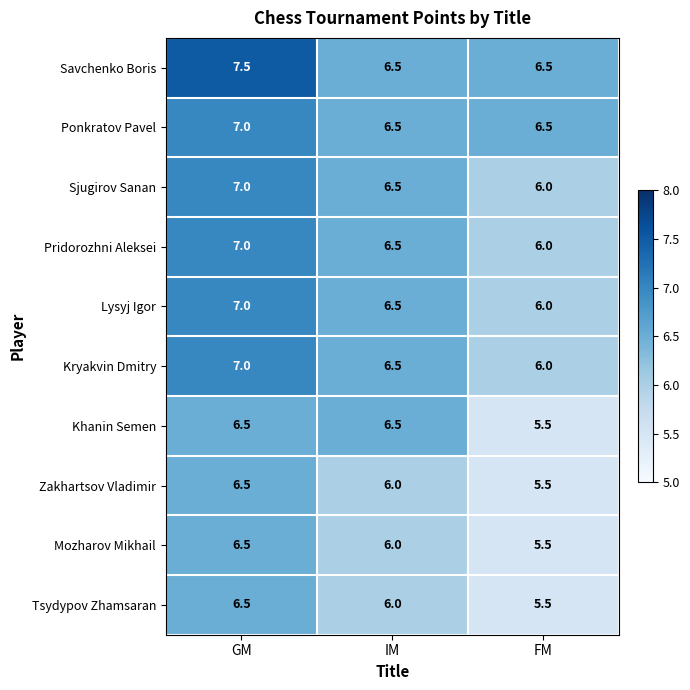

Reading left to right, what are all the values shown in this chart?

Savchenko Boris: GM=7.5	IM=6.5	FM=6.5
Ponkratov Pavel: GM=7.0	IM=6.5	FM=6.5
Sjugirov Sanan: GM=7.0	IM=6.5	FM=6.0
Pridorozhni Aleksei: GM=7.0	IM=6.5	FM=6.0
Lysyj Igor: GM=7.0	IM=6.5	FM=6.0
Kryakvin Dmitry: GM=7.0	IM=6.5	FM=6.0
Khanin Semen: GM=6.5	IM=6.5	FM=5.5
Zakhartsov Vladimir: GM=6.5	IM=6.0	FM=5.5
Mozharov Mikhail: GM=6.5	IM=6.0	FM=5.5
Tsydypov Zhamsaran: GM=6.5	IM=6.0	FM=5.5